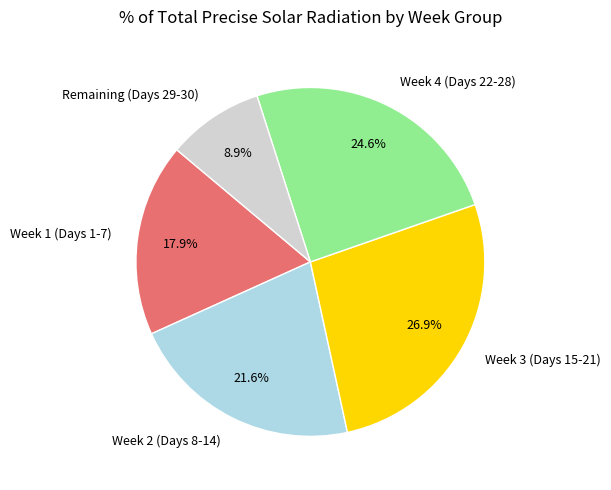

Which category has the smallest portion of the pie?

Remaining (Days 29-30)